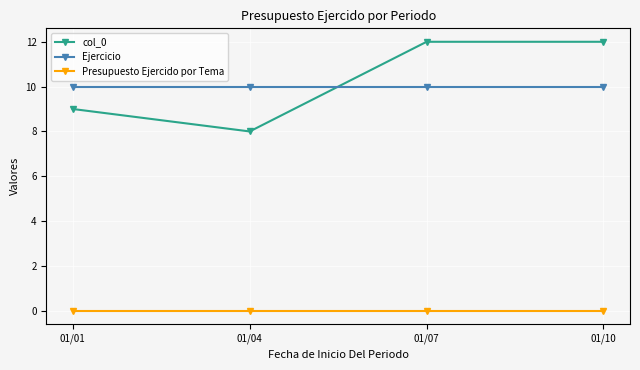

Is it true that col_0 equals 9.0 at 01/01?

True